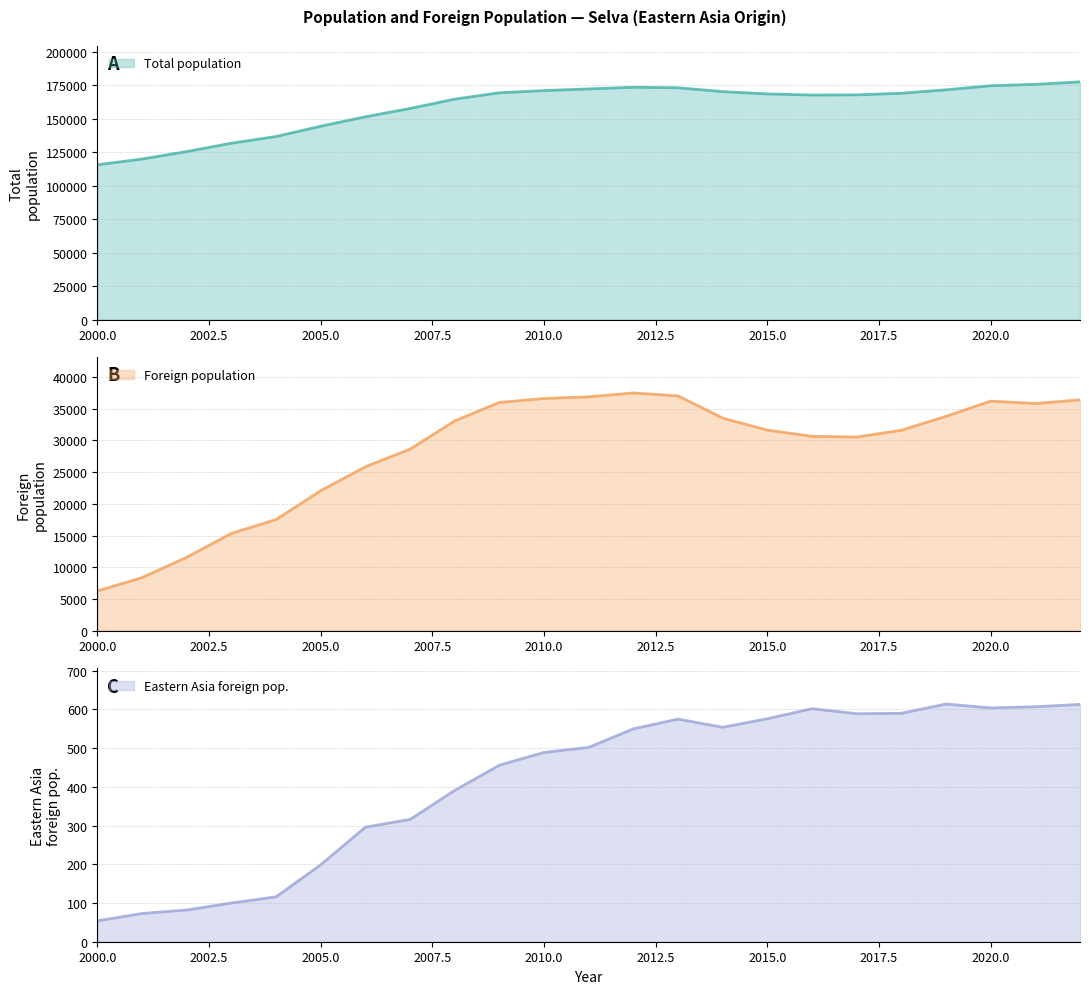

True or false: Foreign population and Eastern Asia foreign pop. intersect in this chart.

False